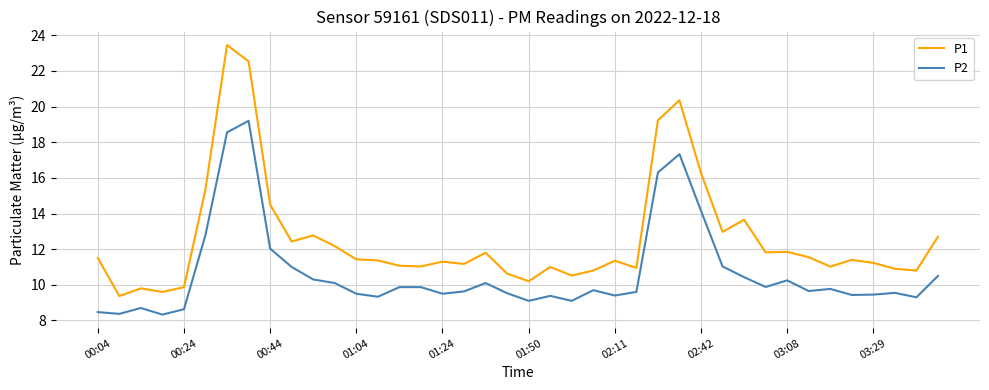

List the series in order of their peak value, highest first.

P1, P2